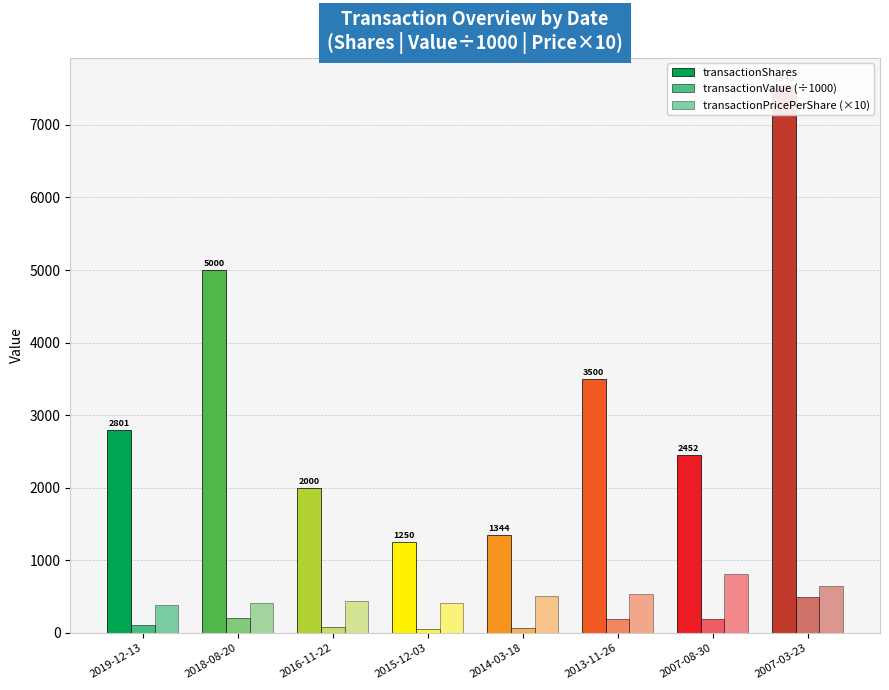

How many bars are there in total?

24